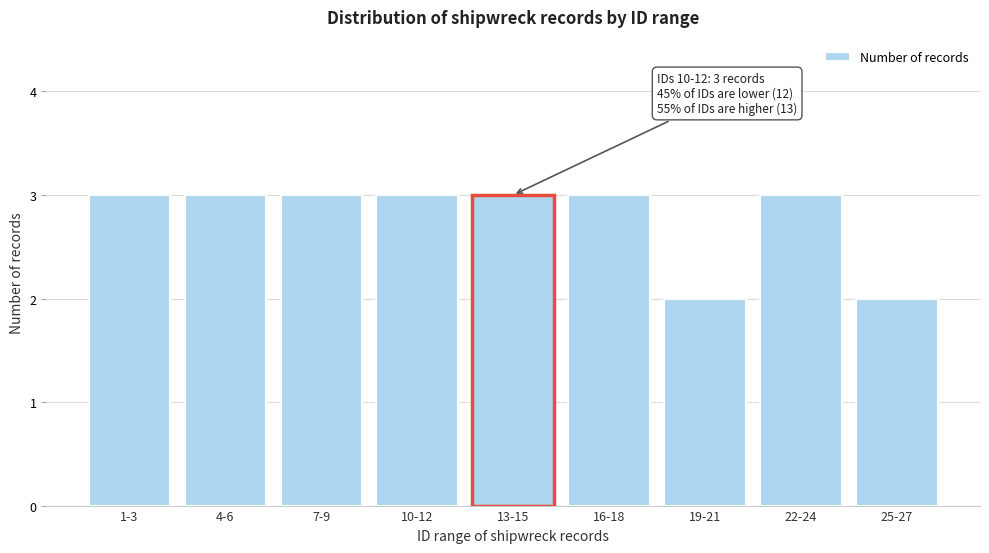

Reading left to right, what are all the values shown in this chart?

3	3	3	3	3	3	2	3	2